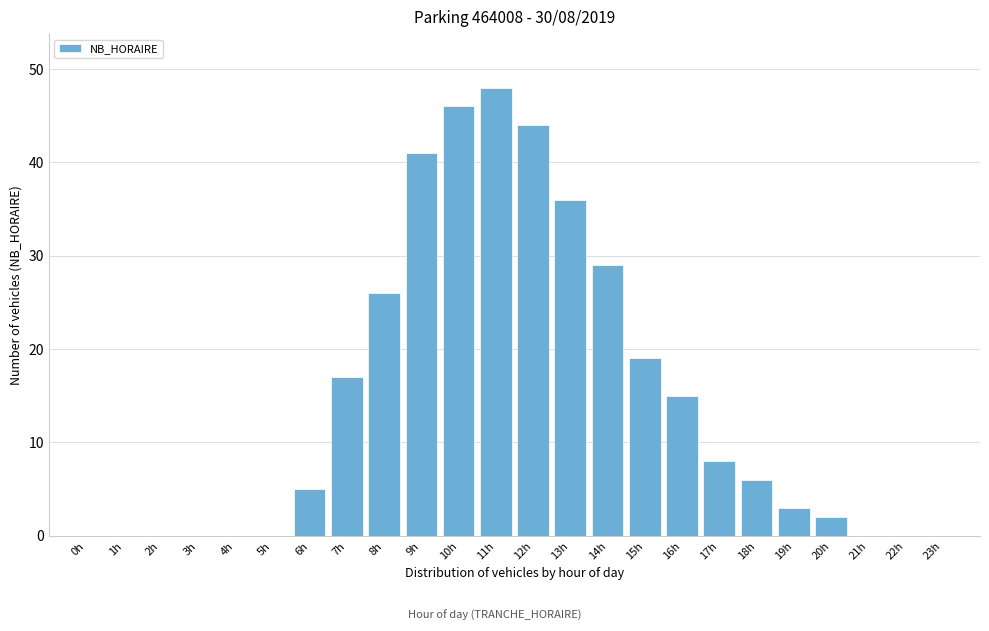

Reading right to left, what are all the values shown in this chart?

23h=0	22h=0	21h=0	20h=2	19h=3	18h=6	17h=8	16h=15	15h=19	14h=29	13h=36	12h=44	11h=48	10h=46	9h=41	8h=26	7h=17	6h=5	5h=0	4h=0	3h=0	2h=0	1h=0	0h=0